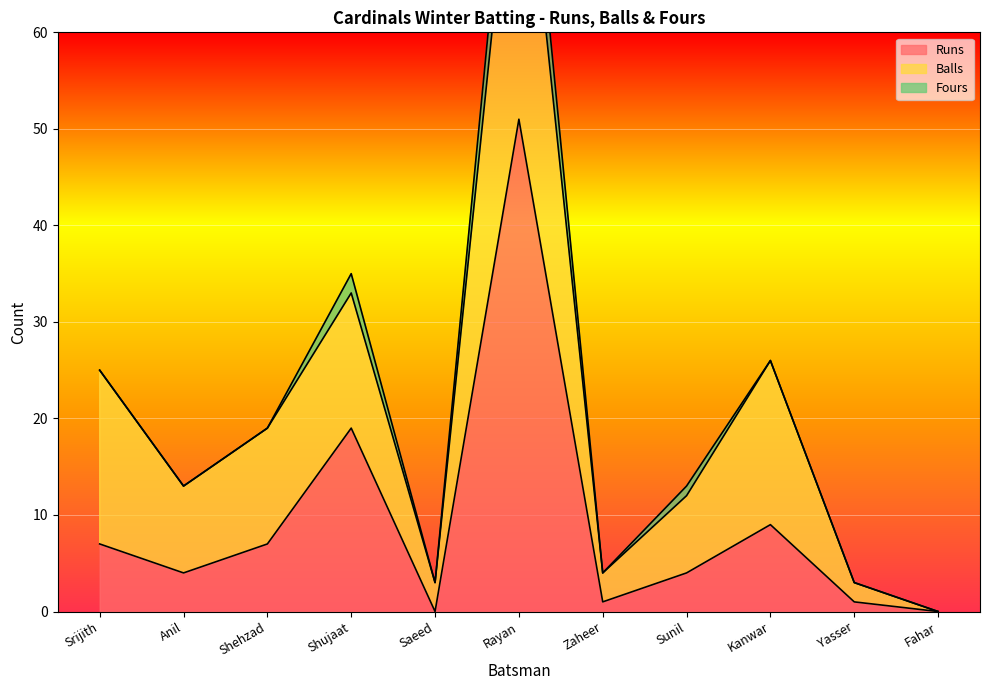

Reading right to left, extract all data points from this chart.

Runs: 0	1	9	4	1	51	0	19	7	4	7
Balls: 0	2	17	8	3	36	3	14	12	9	18
Fours: 0	0	0	1	0	6	0	2	0	0	0